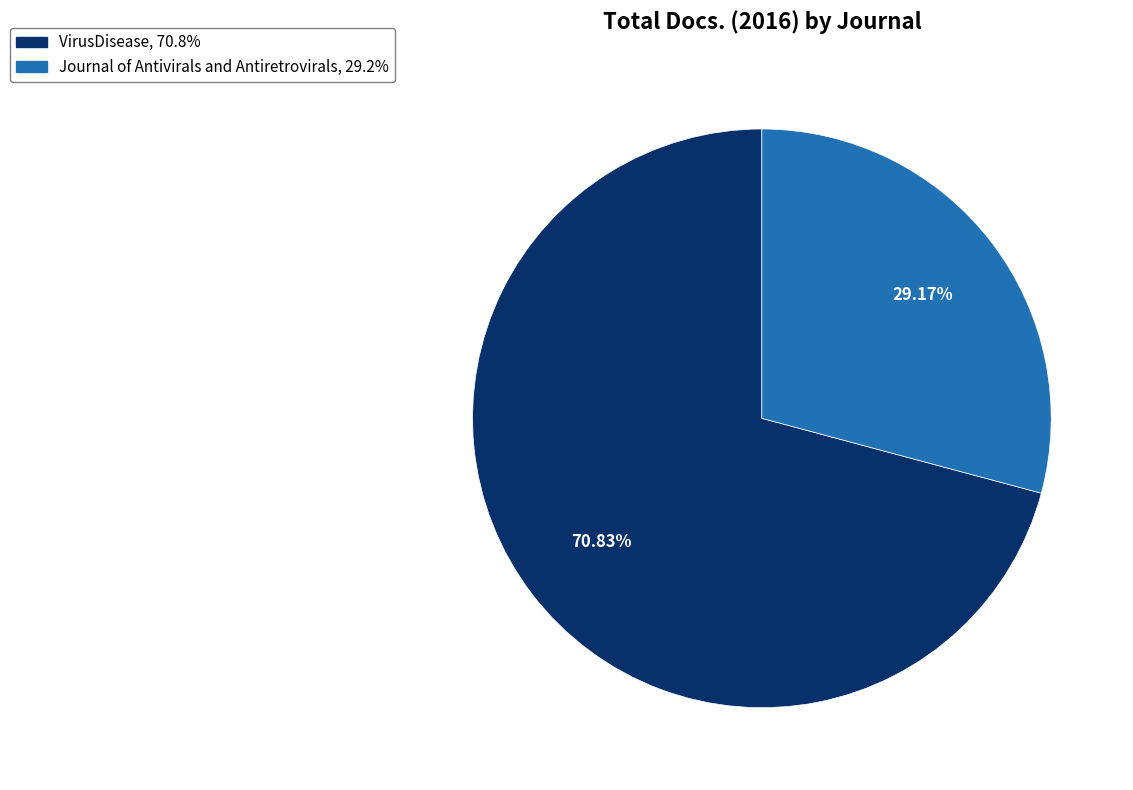

The Journal of Antivirals and Antiretrovirals slice represents 19% of the pie. True or false?

False